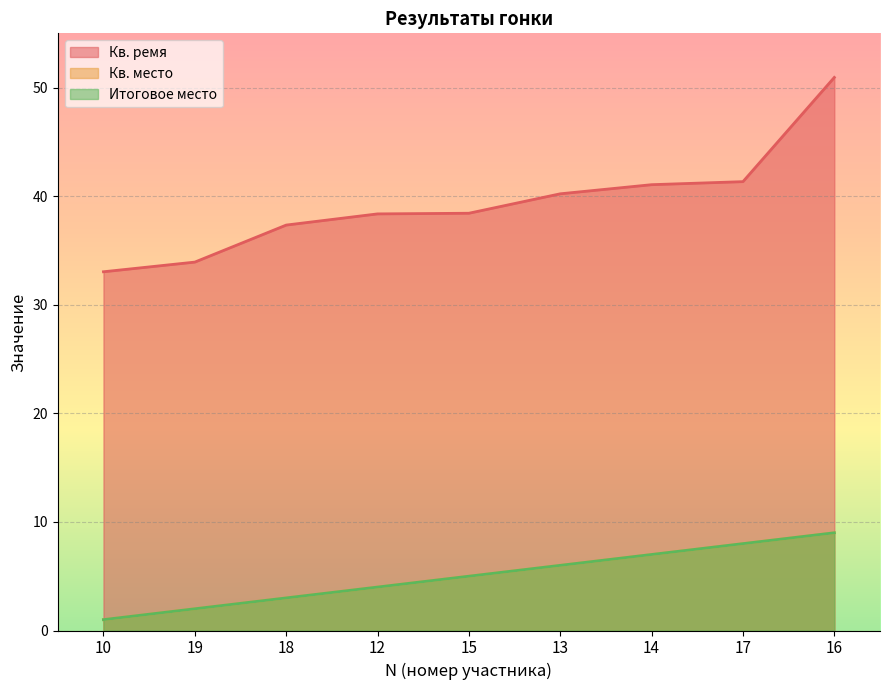

True or false: Итоговое место has more than 1 interior local peaks.

False